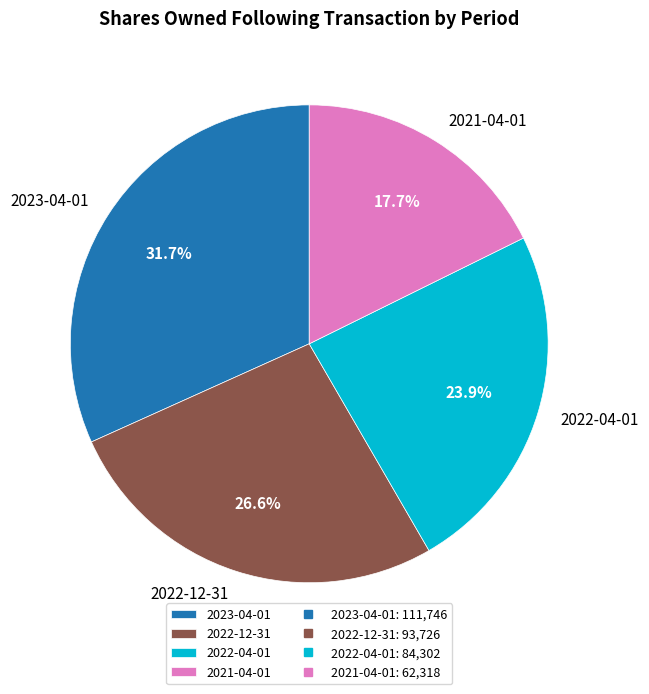

To the nearest percent, what is the difference between the 2022-04-01 and 2023-04-01 slice percentages?

8%